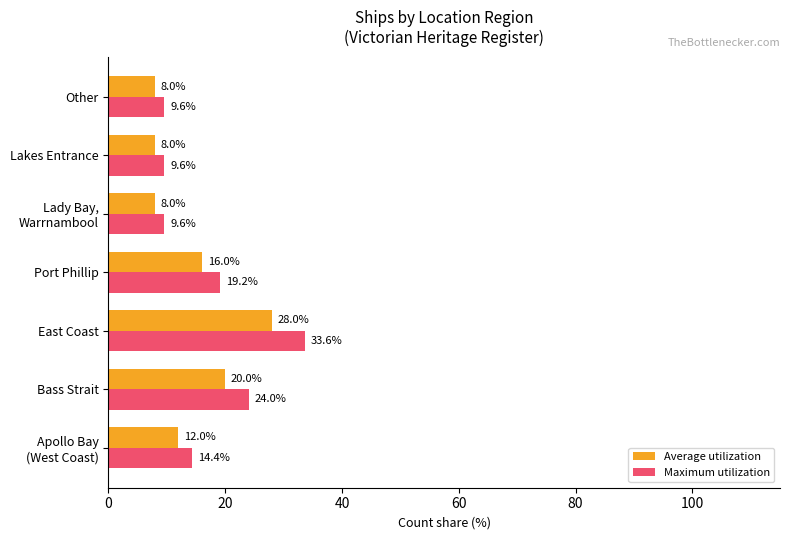

What is the greatest value displayed?

33.6